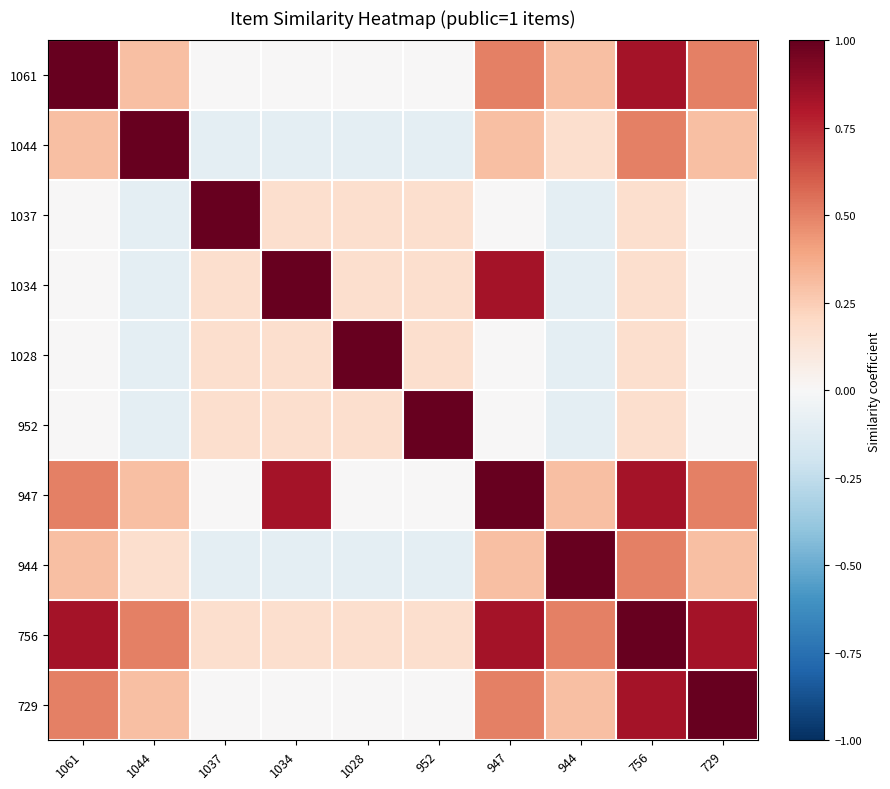

What is the total value across all series at 944?

2.2